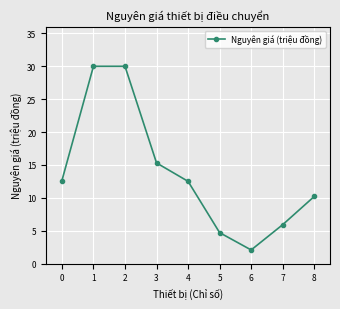

True or false: the data shows 7.6 at 0.

False